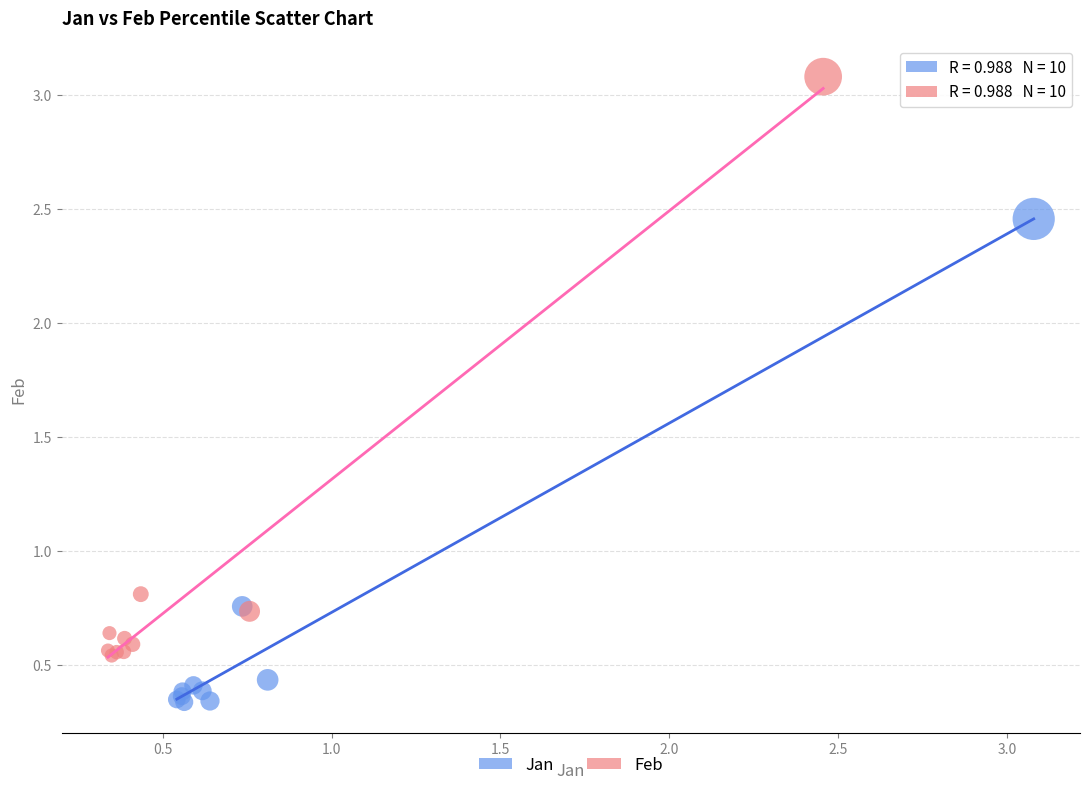

What are all the series names shown in the legend?

Jan, Feb